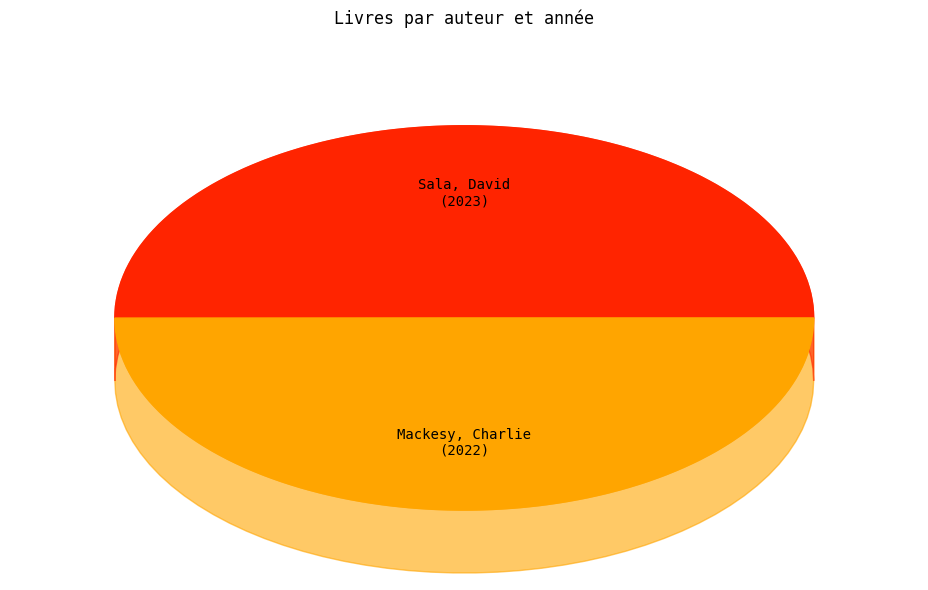

How much of the chart is everything except Mackesy, Charlie?

50.0%